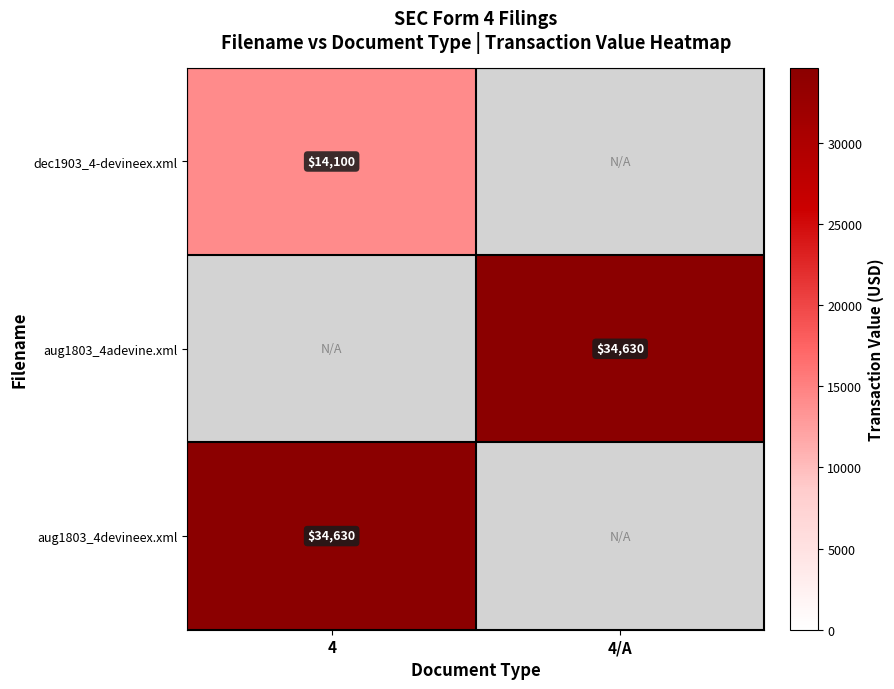

True or false: dec1903_4-devineex.xml has a value of 18771.0 at 4.

False